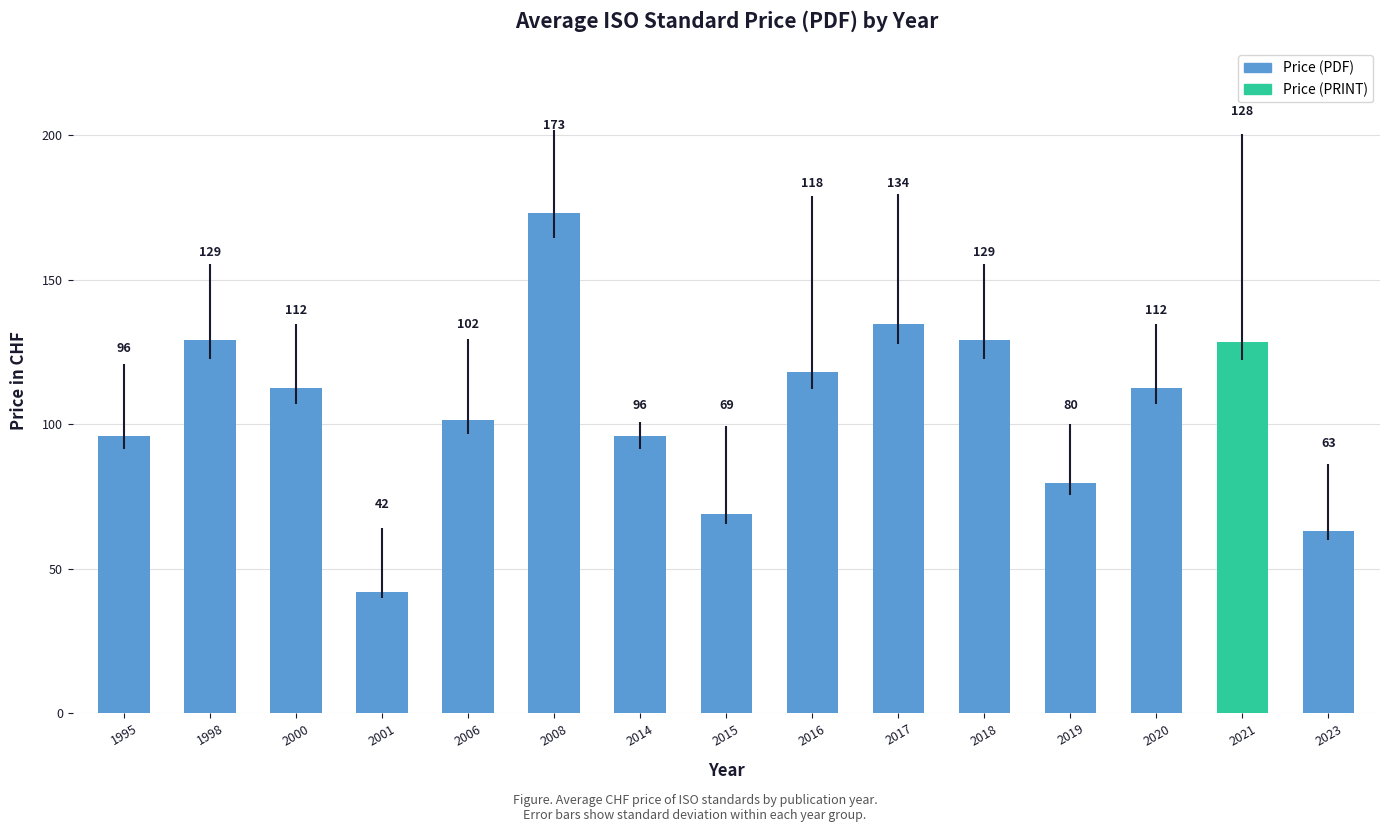

What is the value of the 3rd bar from the left?

112.5